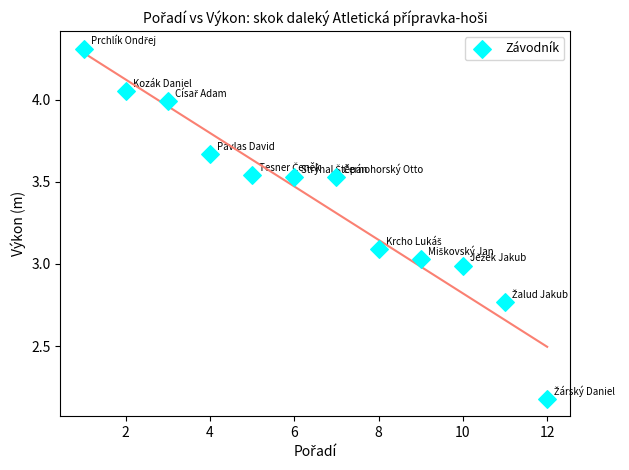

What is the average X value?

6.5